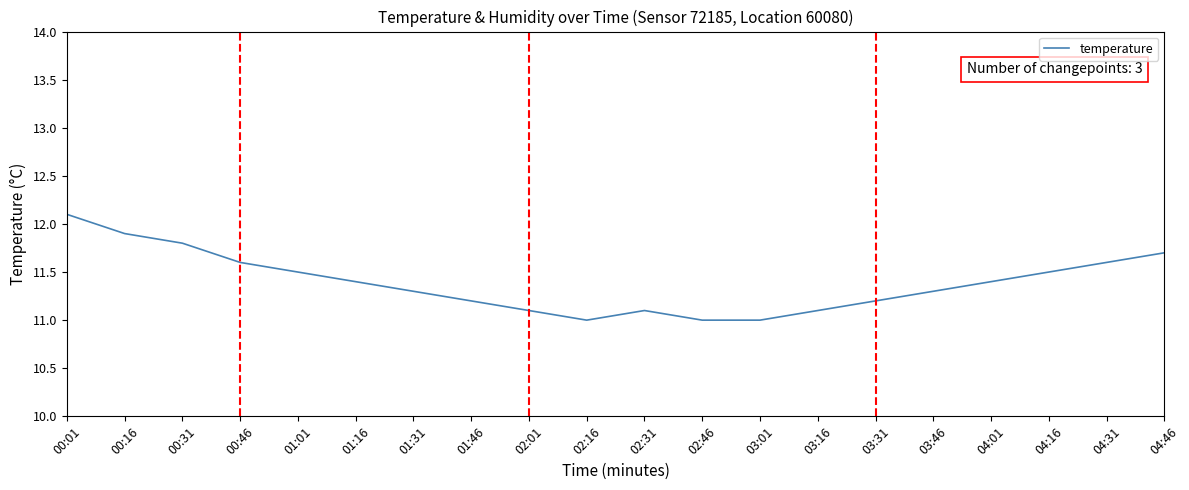

What position from the left is 04:46?

20